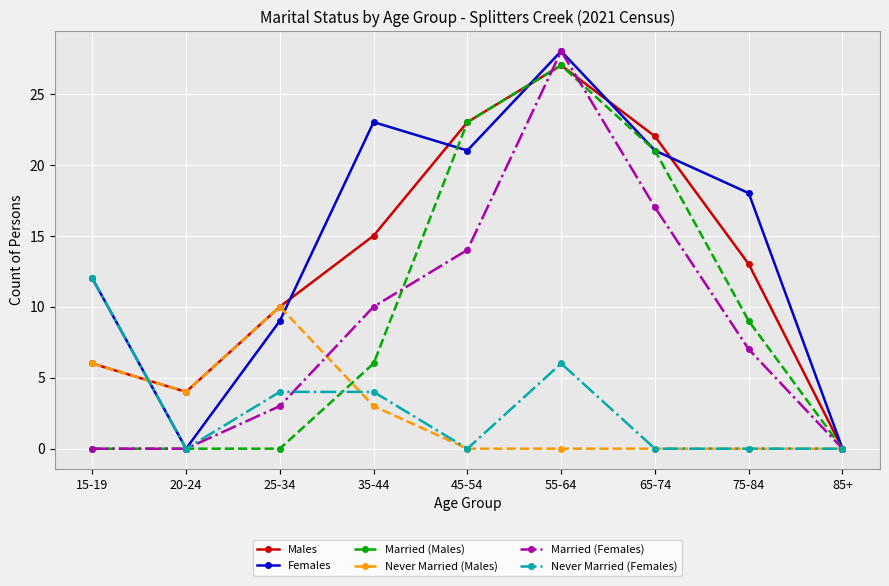

How many interior local peaks does the Married (Females) series have?

1